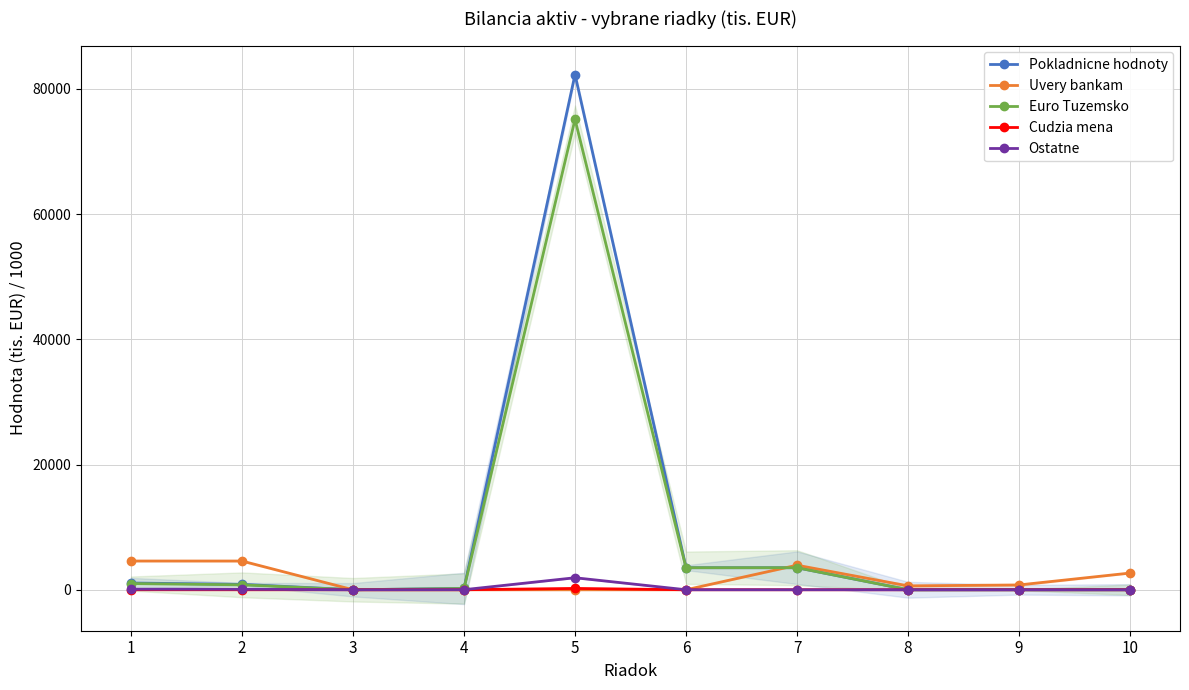

At which category does Ostatne reach its first local valley?

3